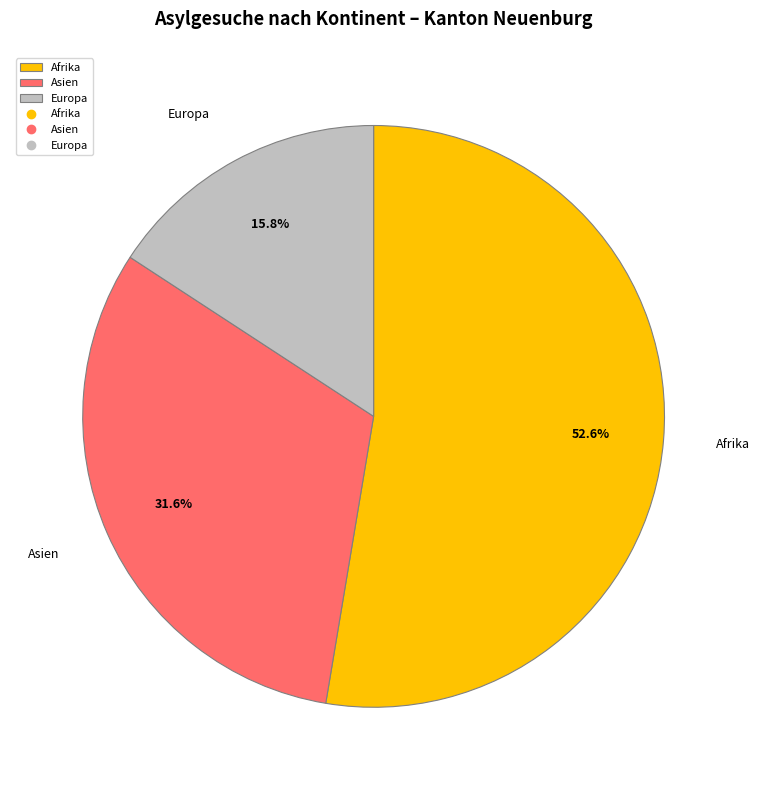

What is the largest slice in the pie chart?

Afrika